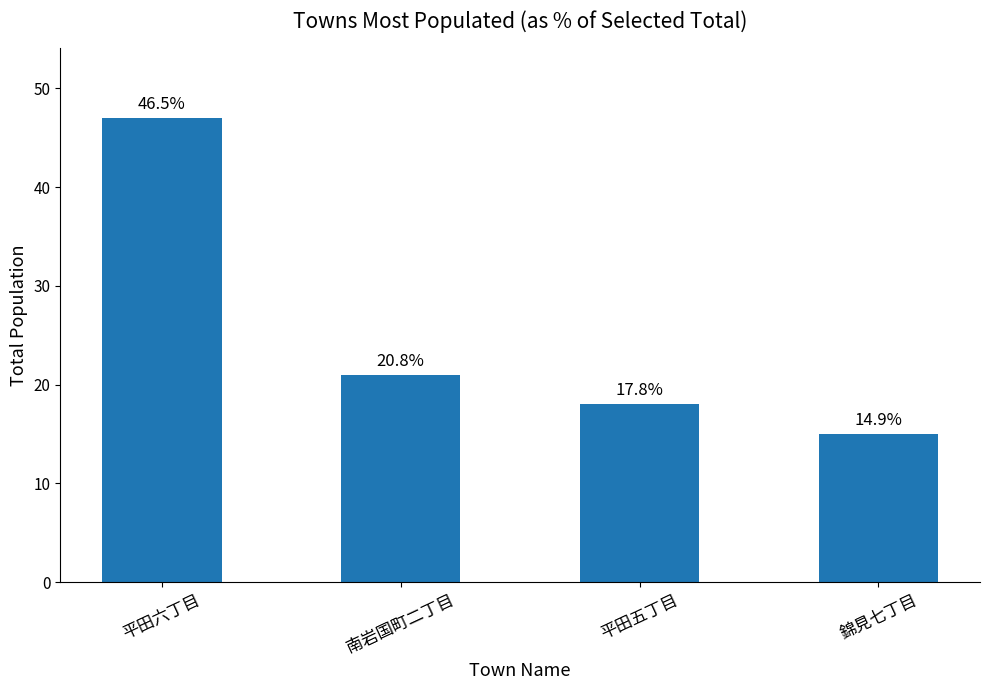

What is the sum of the values at 南岩国町二丁目 and 平田五丁目?

39